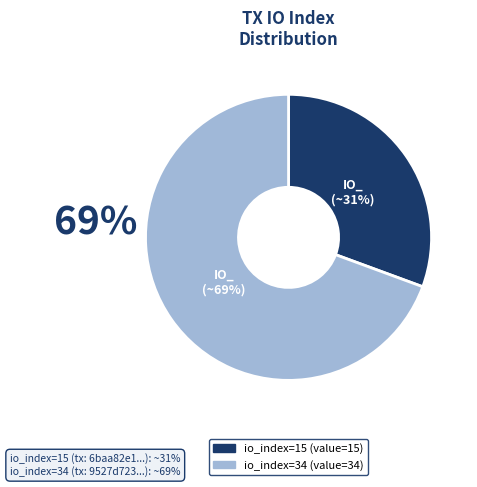

Count the number of slices in the pie.

2